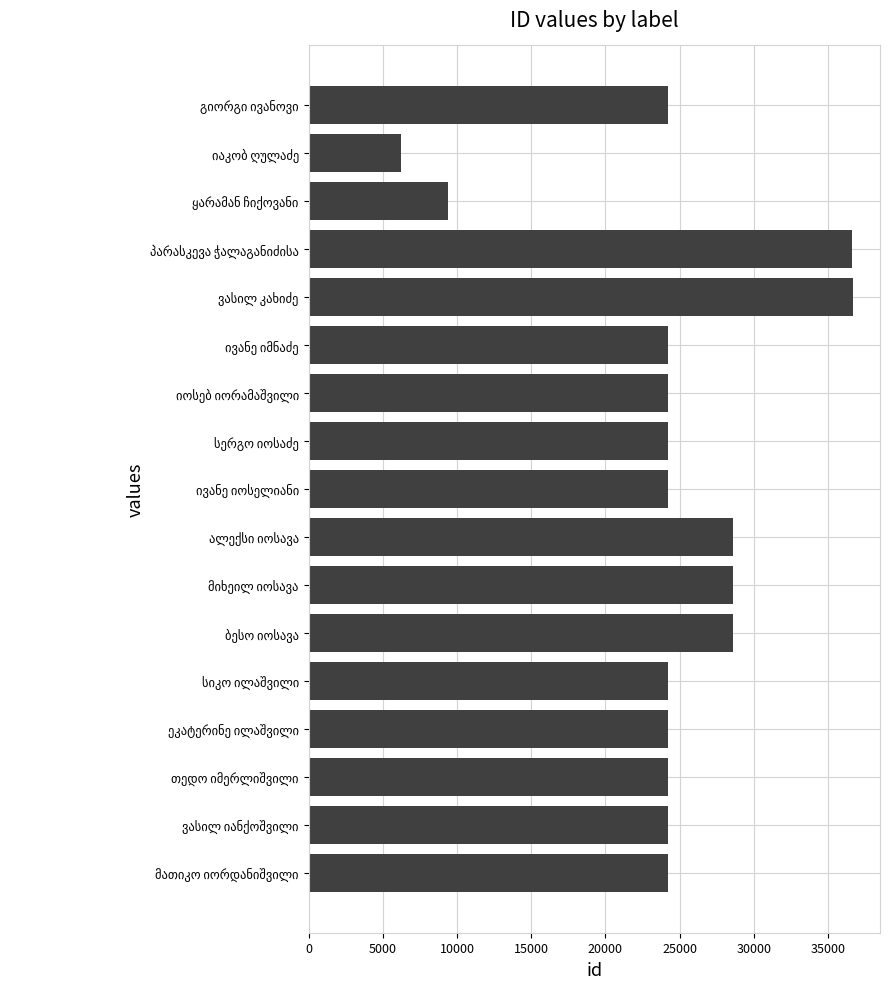

What is the greatest value displayed?

36660